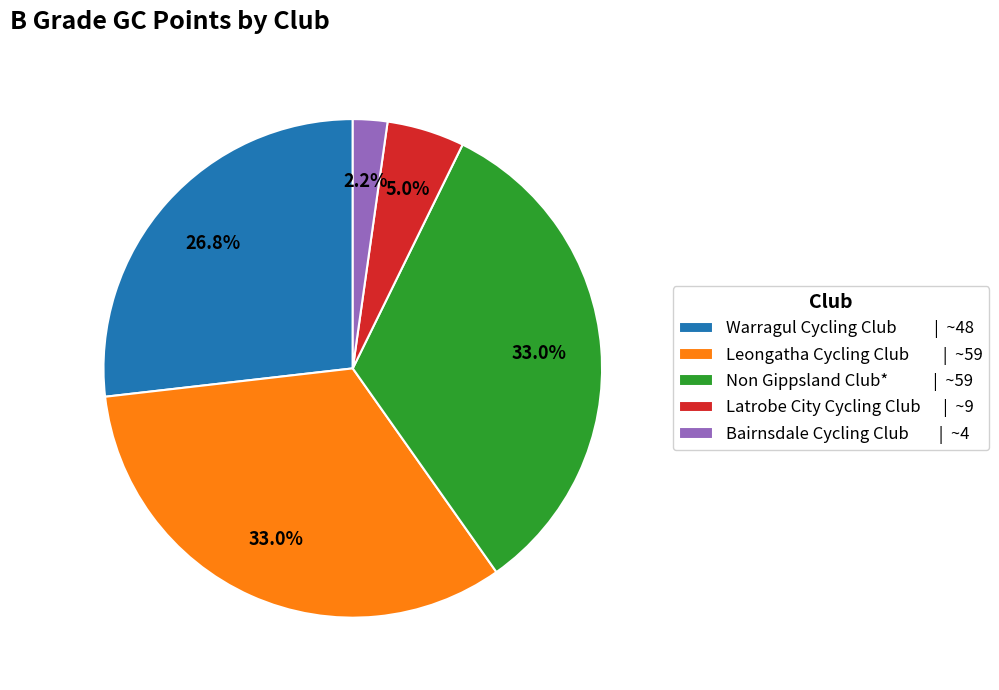

Approximately how many times larger is the value at Non Gippsland Club* | ~59 compared to Latrobe City Cycling Club | ~9?

6.6